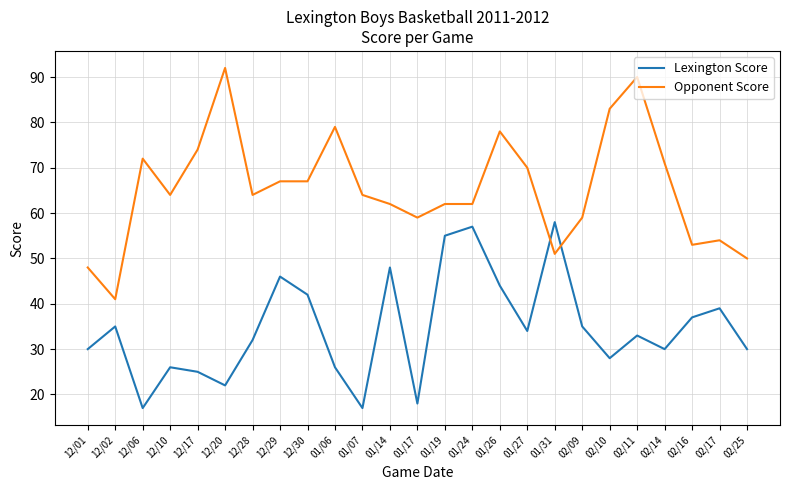

What is the difference between the highest and lowest values at 01/31?

7